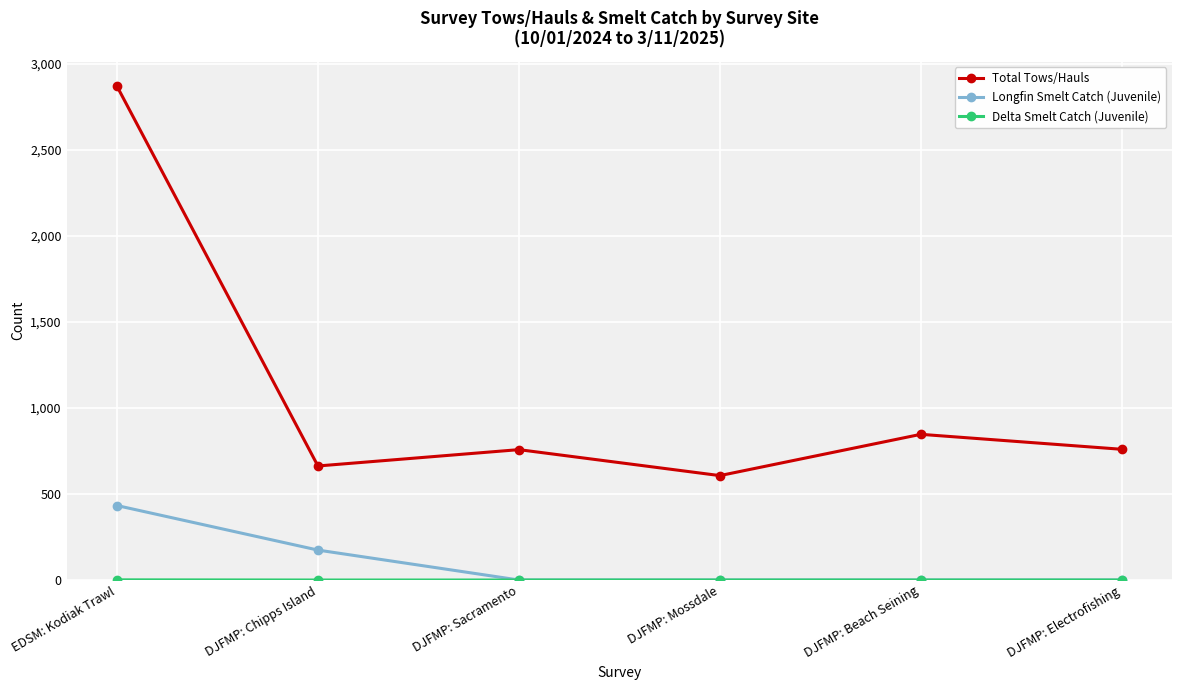

Count the Longfin Smelt Catch (Juvenile) values in the range 0 to 174.

5